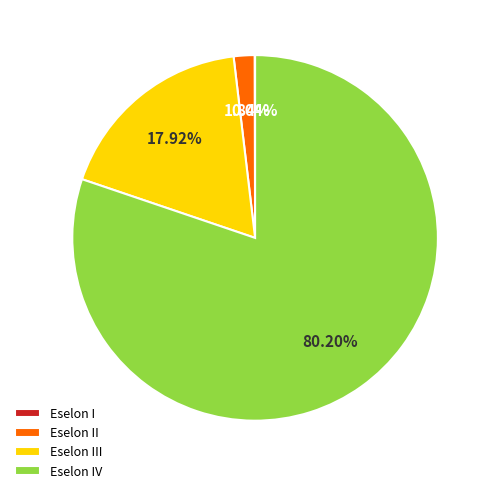

Is there any slice that represents more than half of the pie?

Yes